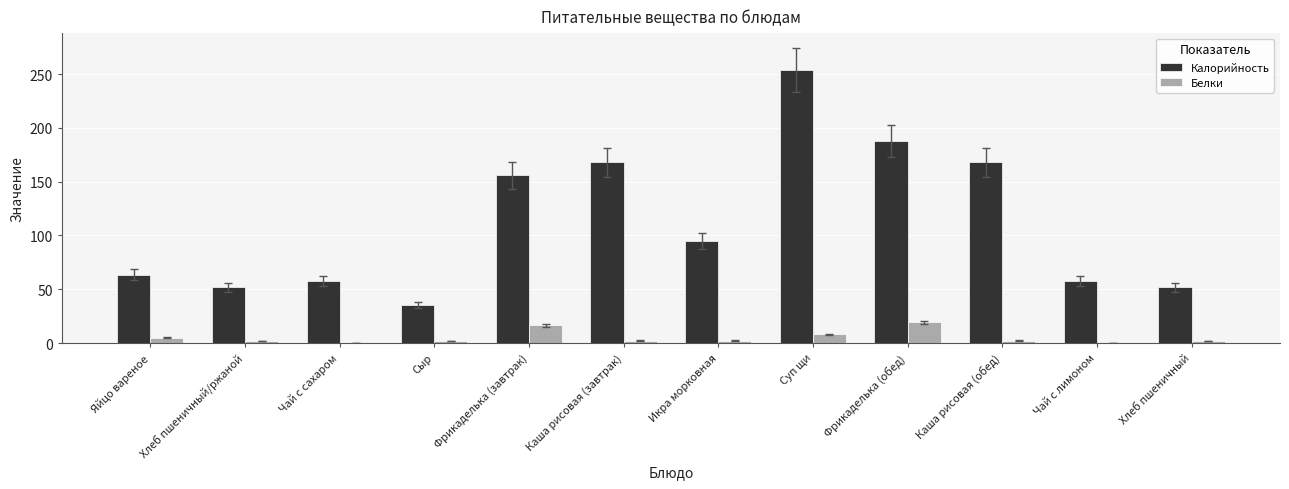

Are the bars horizontal?

No